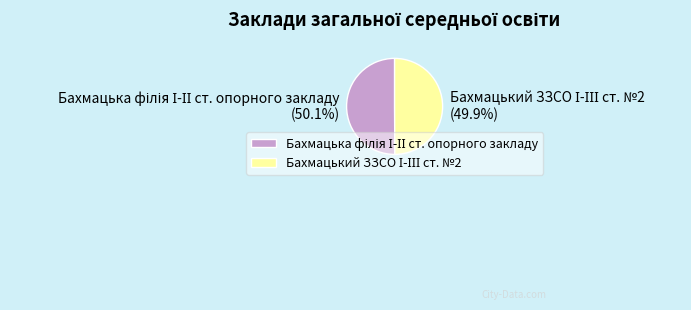

Does any single category account for the majority?

Yes